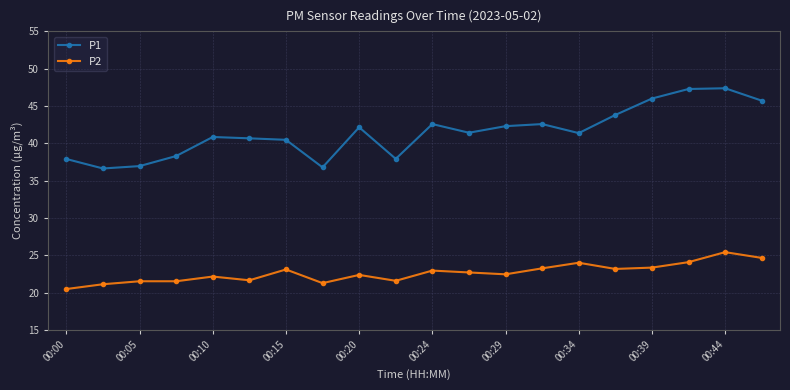

What is the value of the P1 point at the 3rd from the left?

37.0